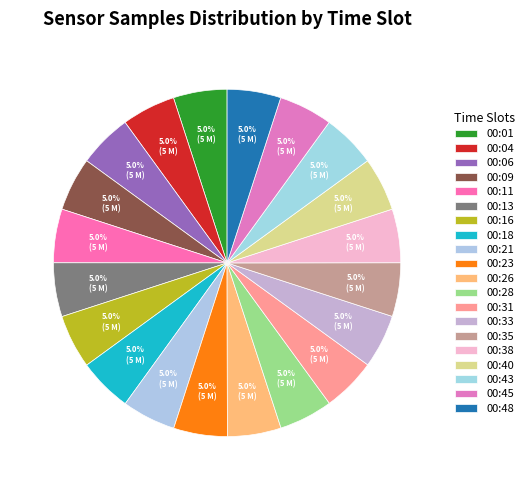

How many segments does this pie chart have?

20